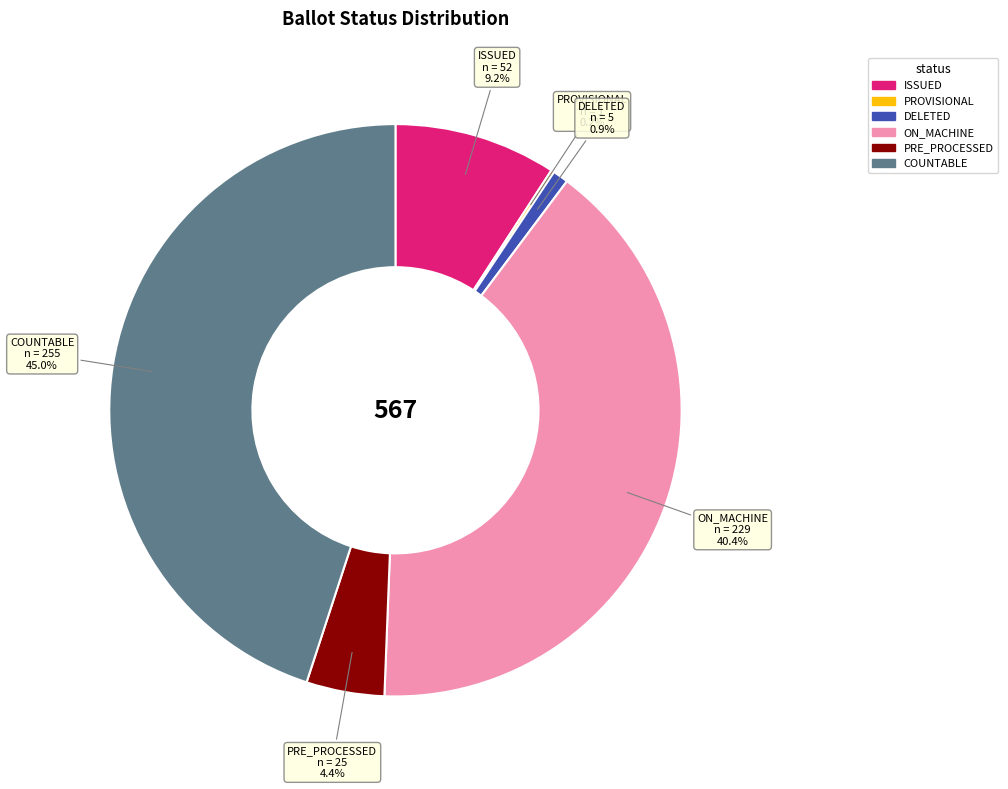

Is there any slice that represents more than half of the pie?

No